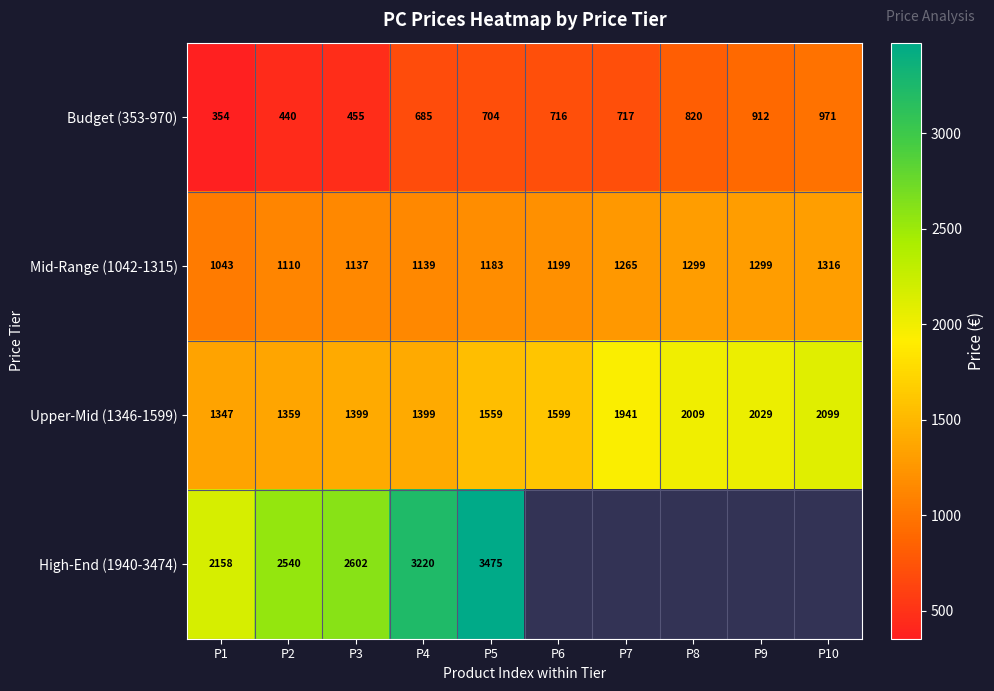

Is the value of Upper-Mid (1346-1599) at P3 greater than the value of Budget (353-970) at P5?

Yes